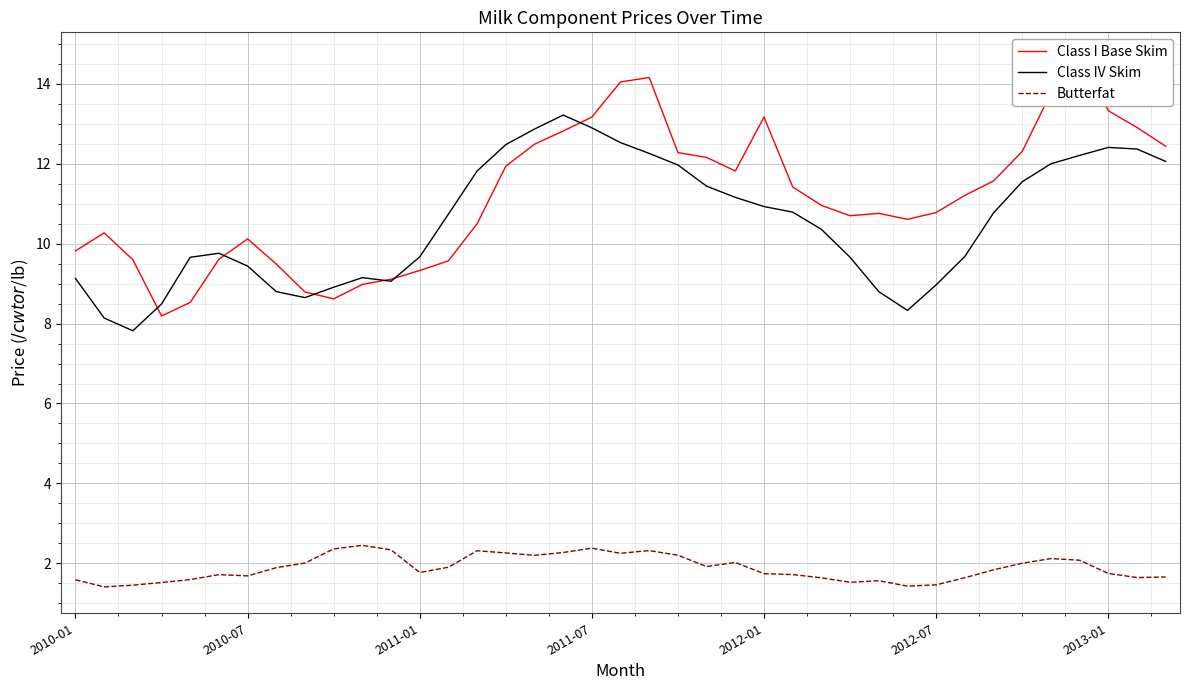

What is the difference between the maximum and minimum values in the Butterfat series?

1.0